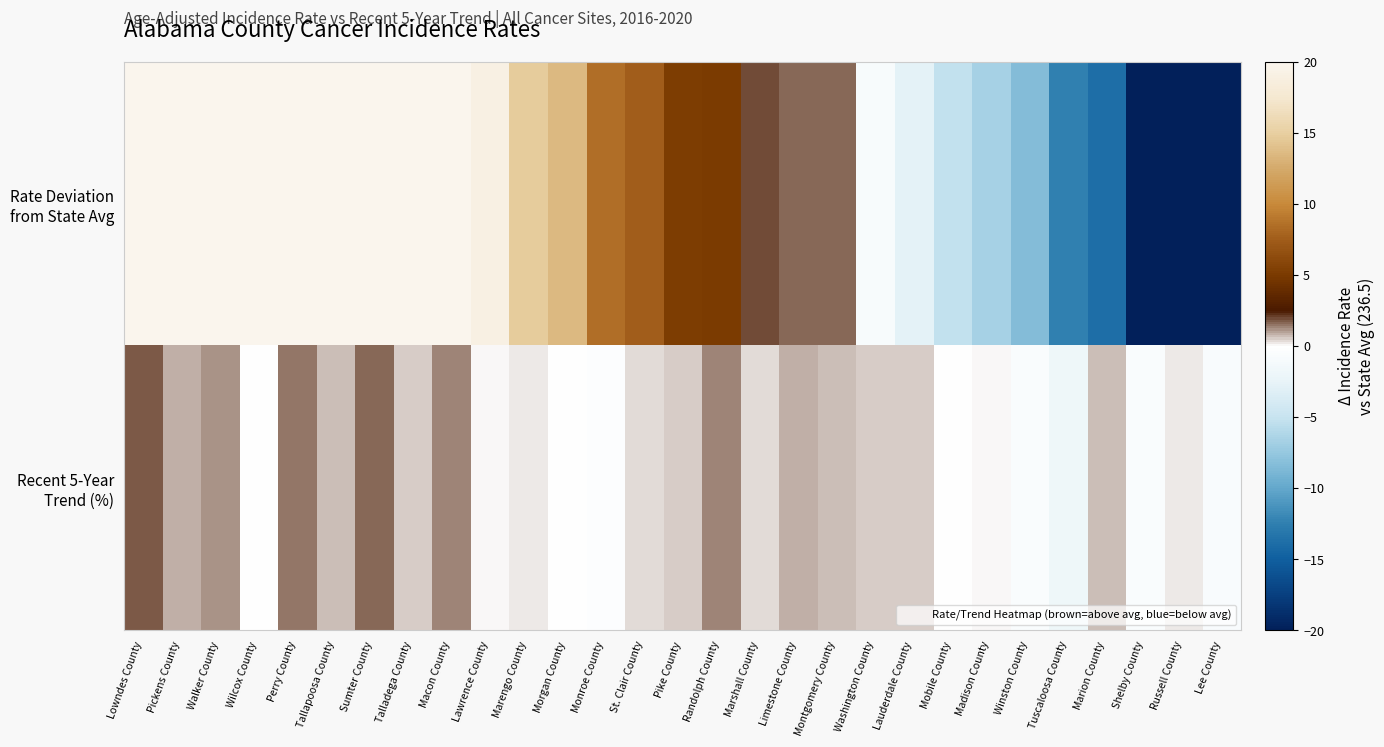

What is the difference between the highest and lowest values at Shelby County?

26.2